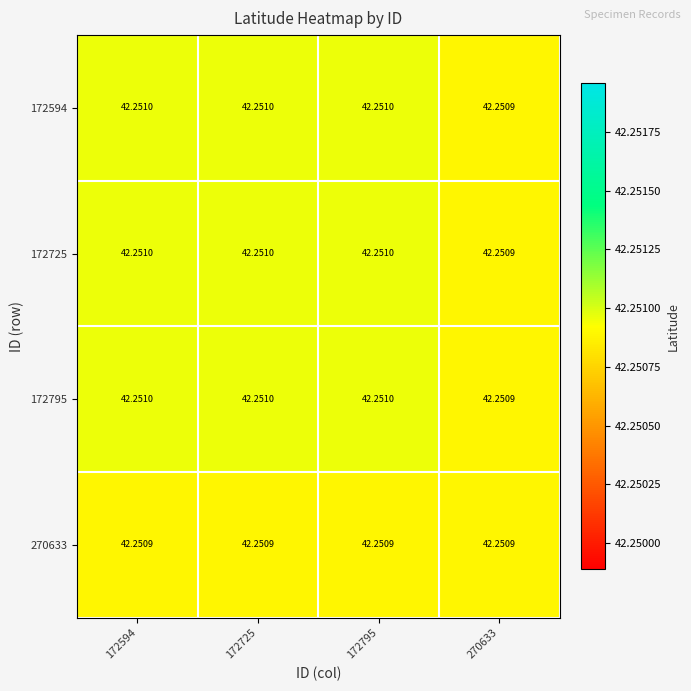

Is the value of 172795 at 172725 greater than the value of 172725 at 270633?

Yes